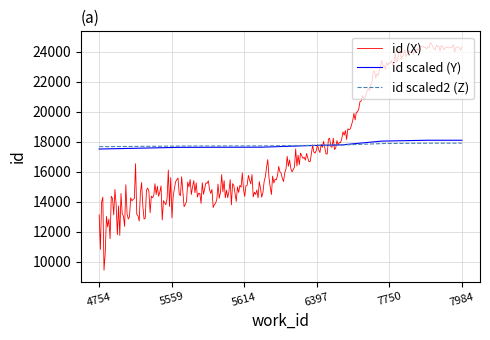

What is the minimum value shown in the chart?

9419.6